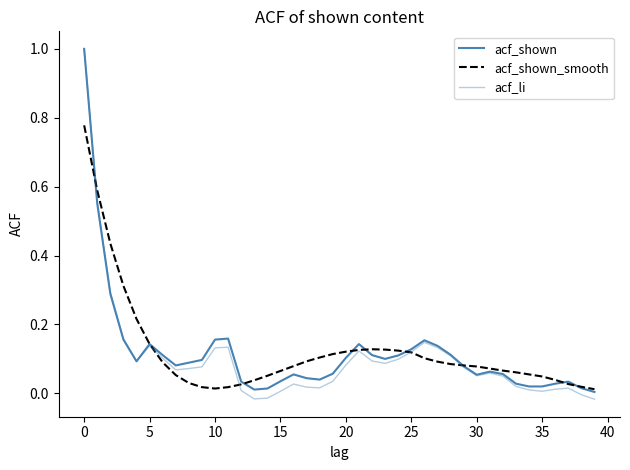

Does the chart have visible grid lines?

No